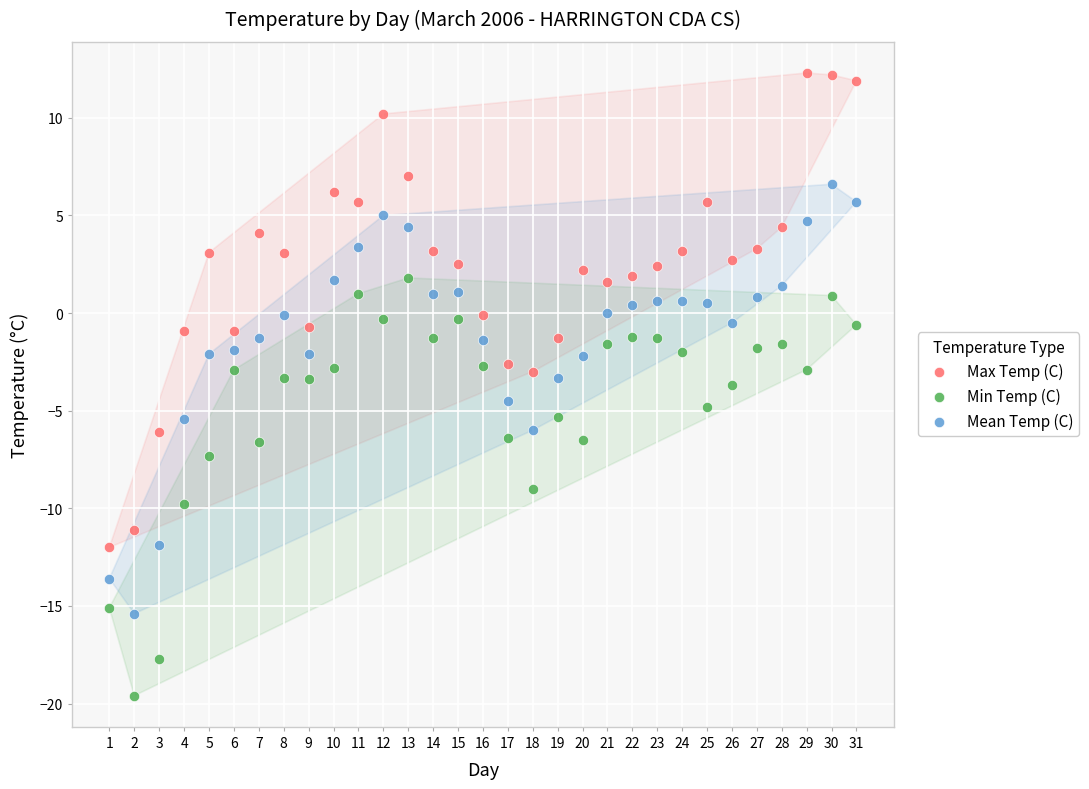

Which series contains the highest Y value?

Max Temp (C)